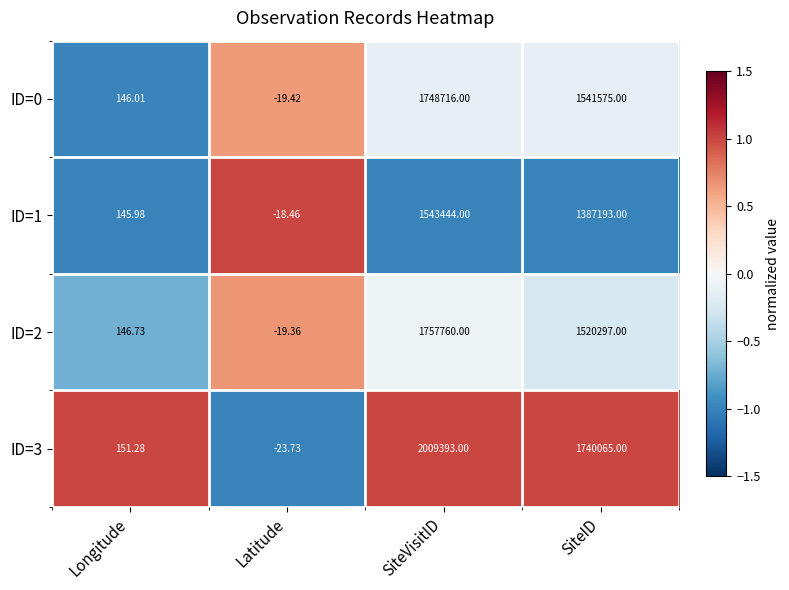

List the labels in order of ID=1 value, smallest first.

Latitude, Longitude, SiteID, SiteVisitID